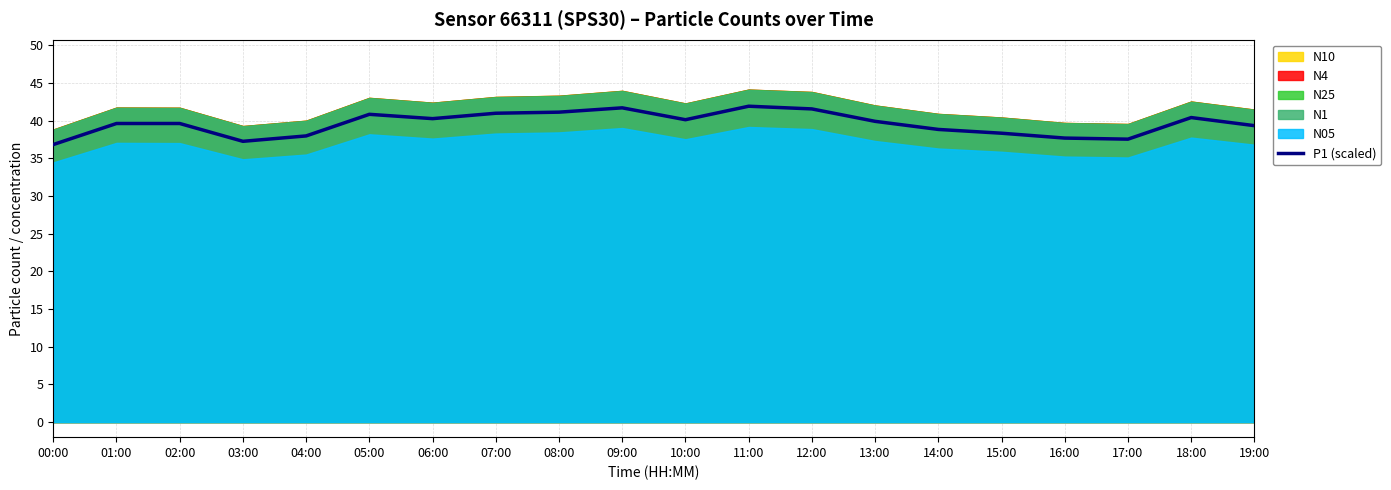

Between 17:00 and 15:00, which is larger?

15:00